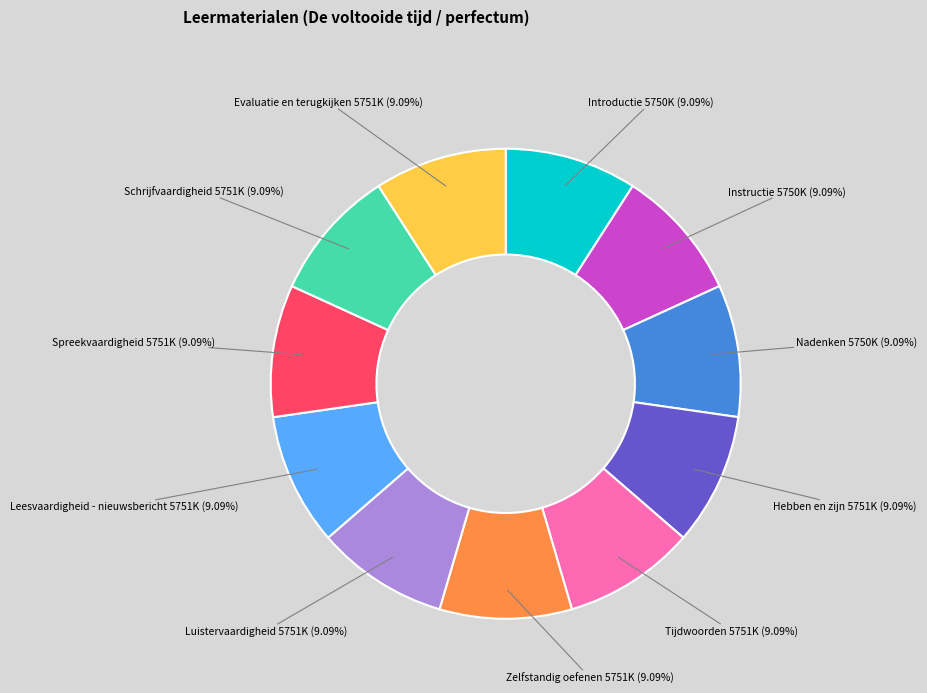

Is there any slice that represents more than half of the pie?

No